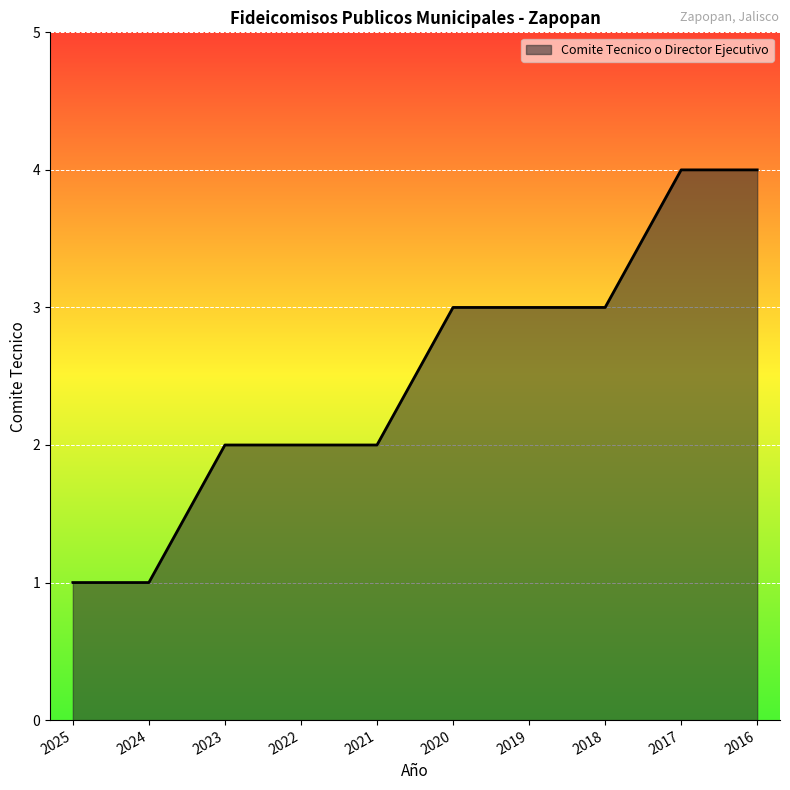

What is the difference between the maximum and minimum values?

3